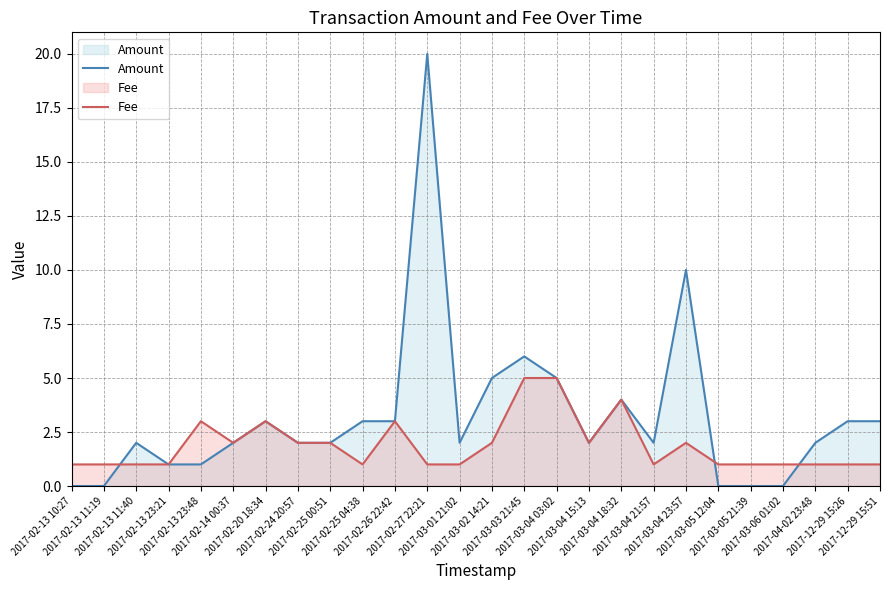

Which series has the widest spread of values?

Amount